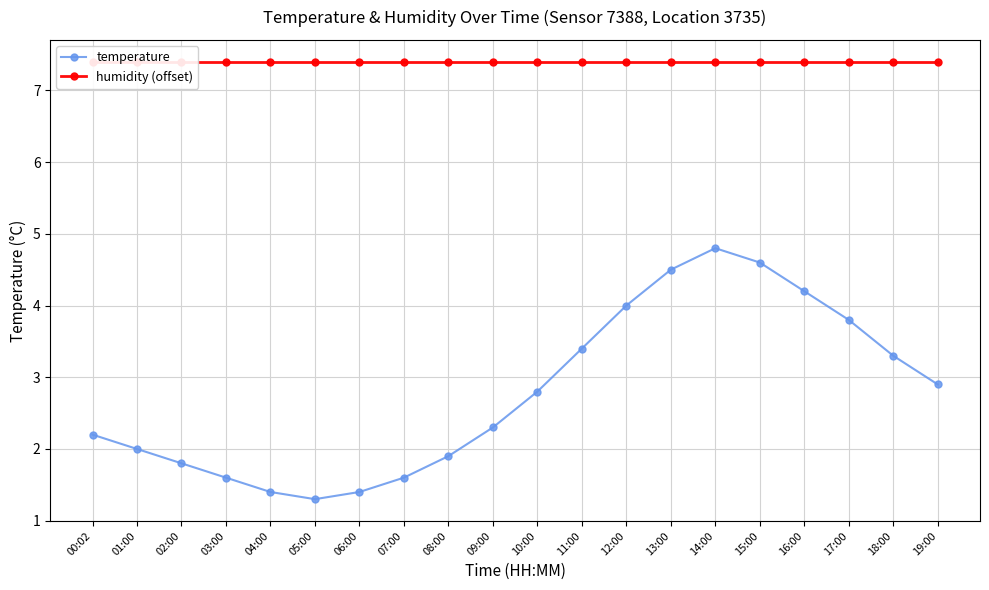

What is the average value of the humidity (offset) series?

7.4